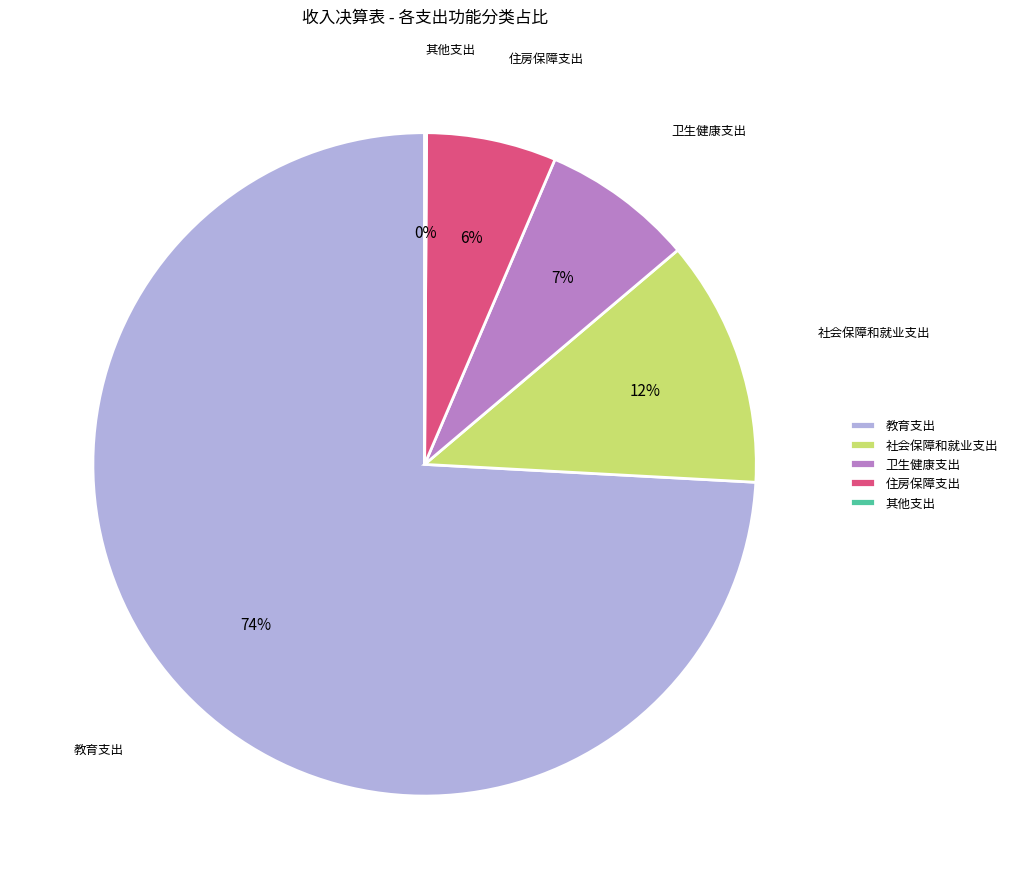

To the nearest percent, what is the average slice percentage?

20%